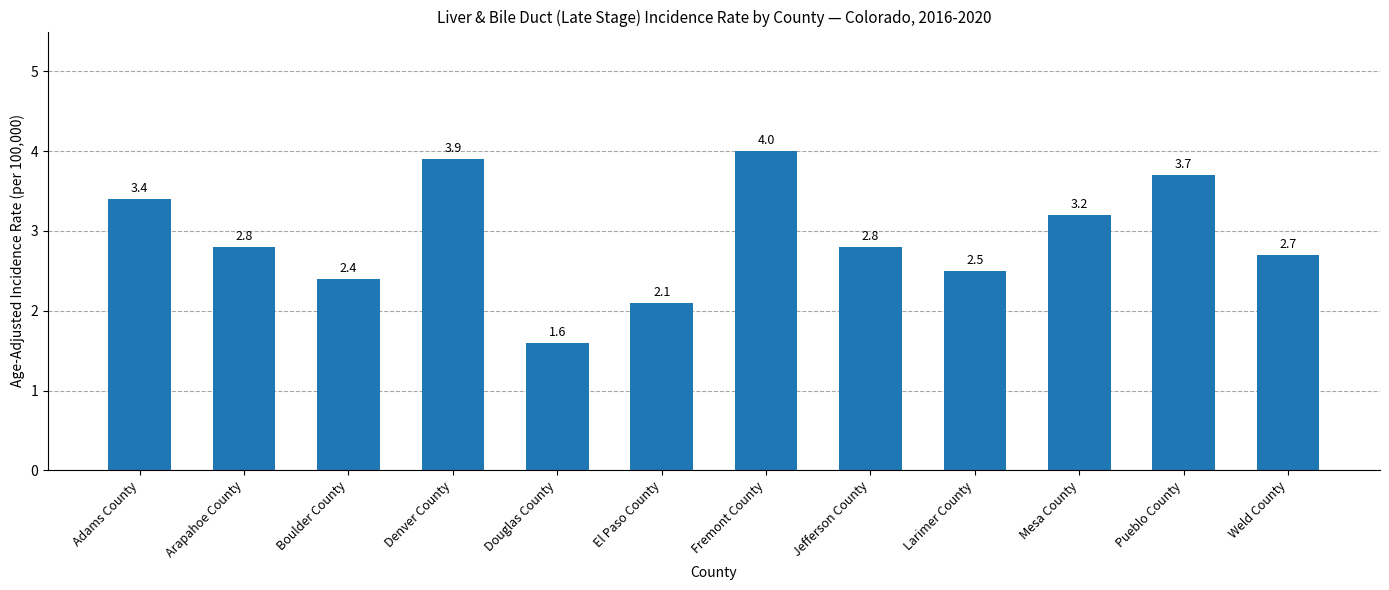

Reading right to left, what are all the values shown in this chart?

2.7	3.7	3.2	2.5	2.8	4.0	2.1	1.6	3.9	2.4	2.8	3.4